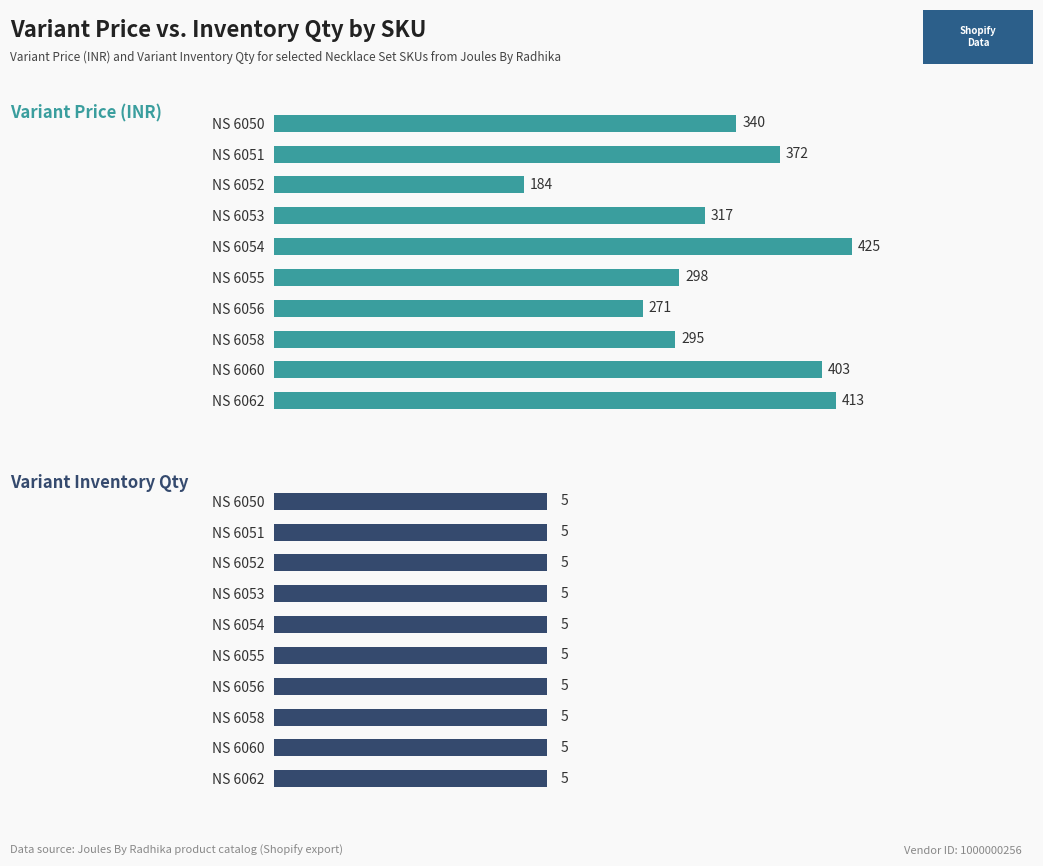

What is the highest value of the Variant Price series?

425.0